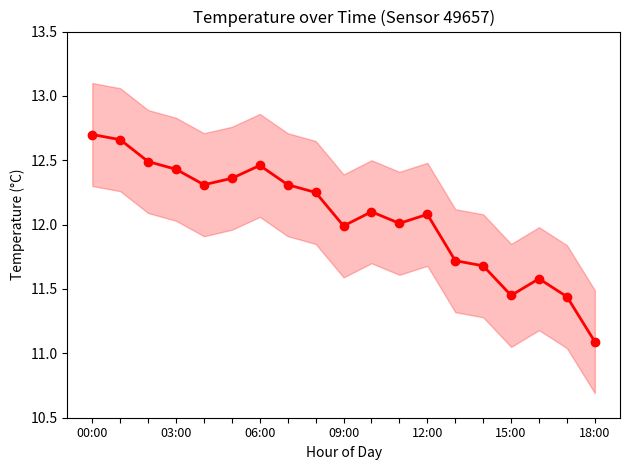

Between 7 and 15:00, which is larger?

15:00